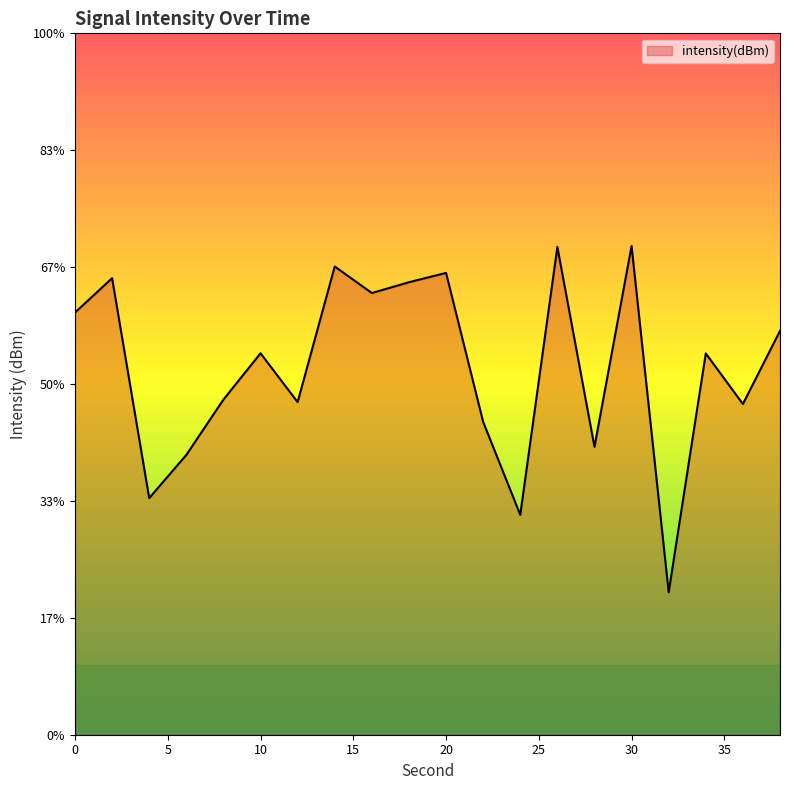

Which label corresponds to the largest value in the chart?

30